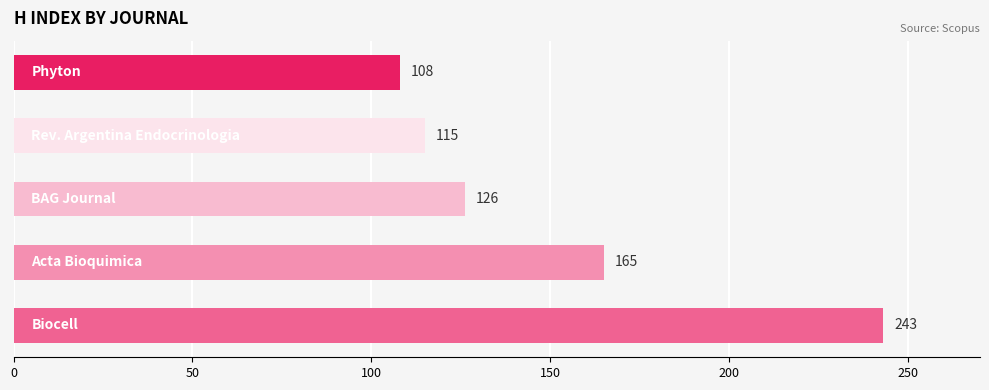

What is the difference between the maximum and minimum values?

135